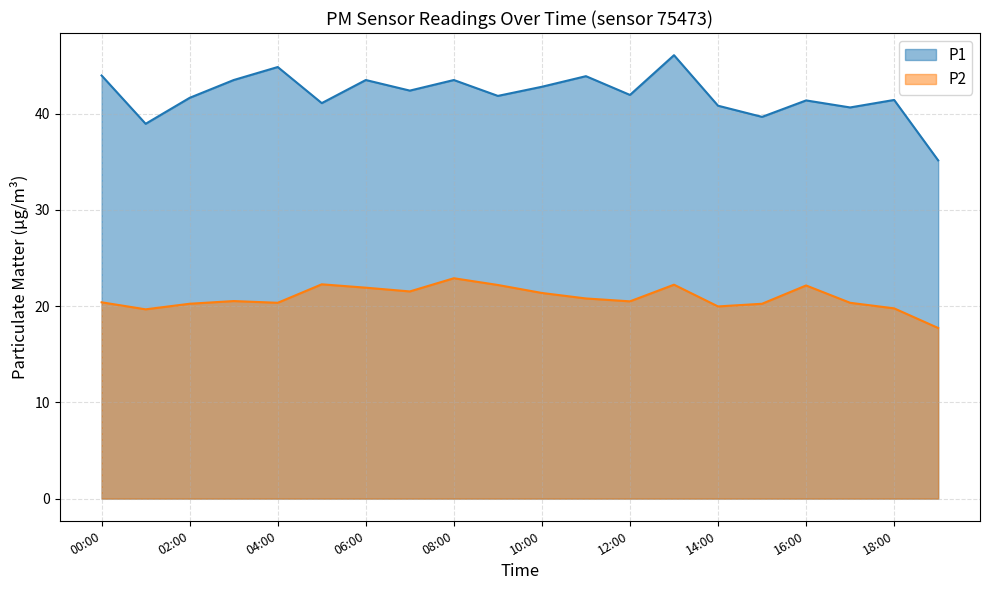

What is the difference between the maximum and minimum values in the P2 series?

5.2